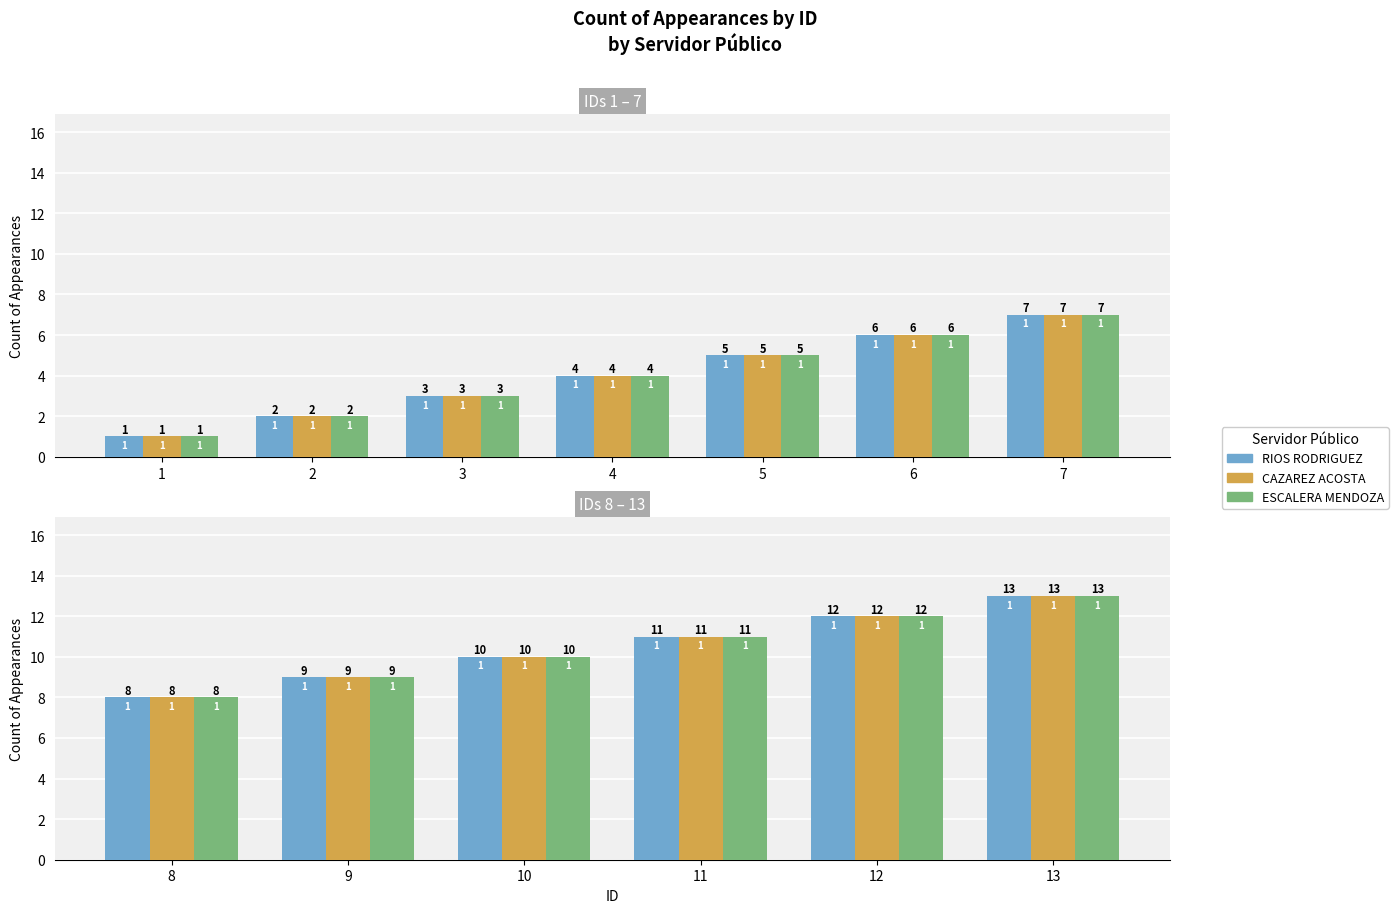

Is the value of RIOS RODRIGUEZ at 9 greater than the value of ESCALERA MENDOZA at 13?

No